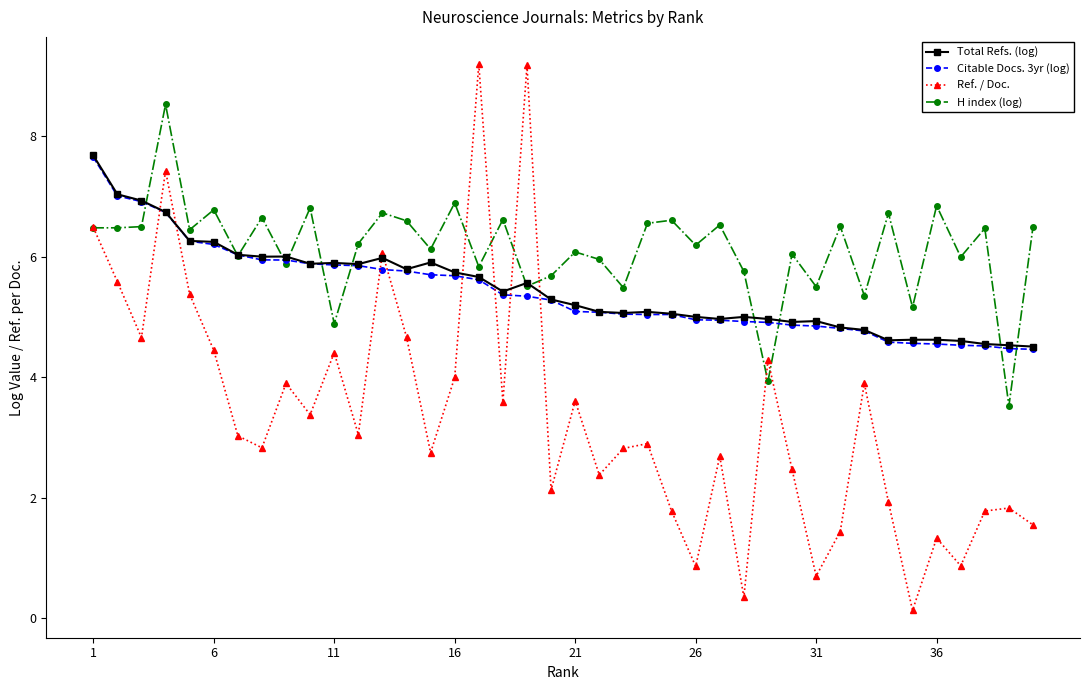

What is the value of the Citable Docs. 3yr (log) point at the 7th from the left?

6.0